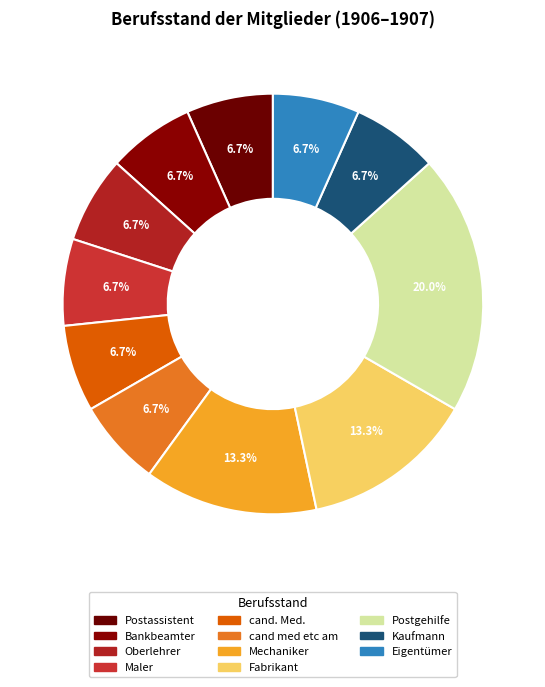

To the nearest percent, what portion does Maler represent?

7%